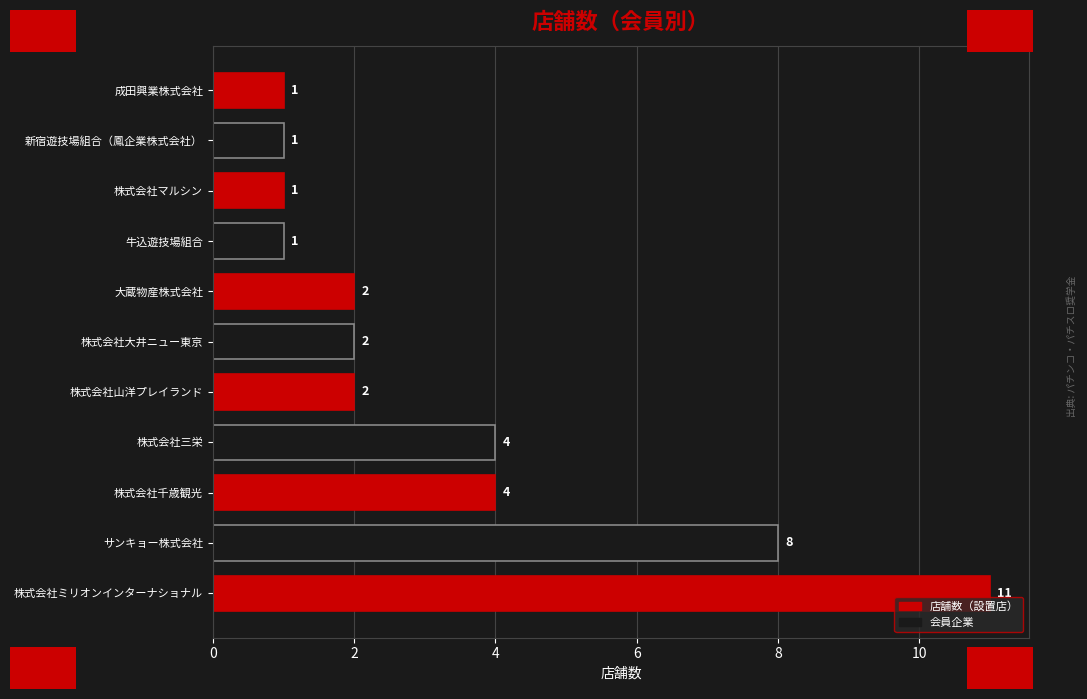

What is the difference between the maximum and minimum values?

10